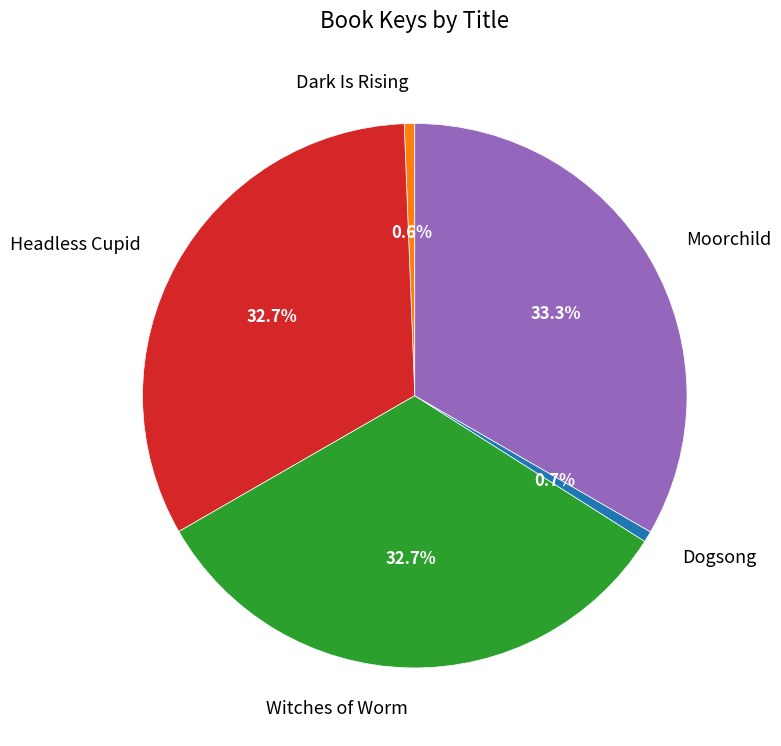

What portion of the pie excludes Witches of Worm?

67.3%